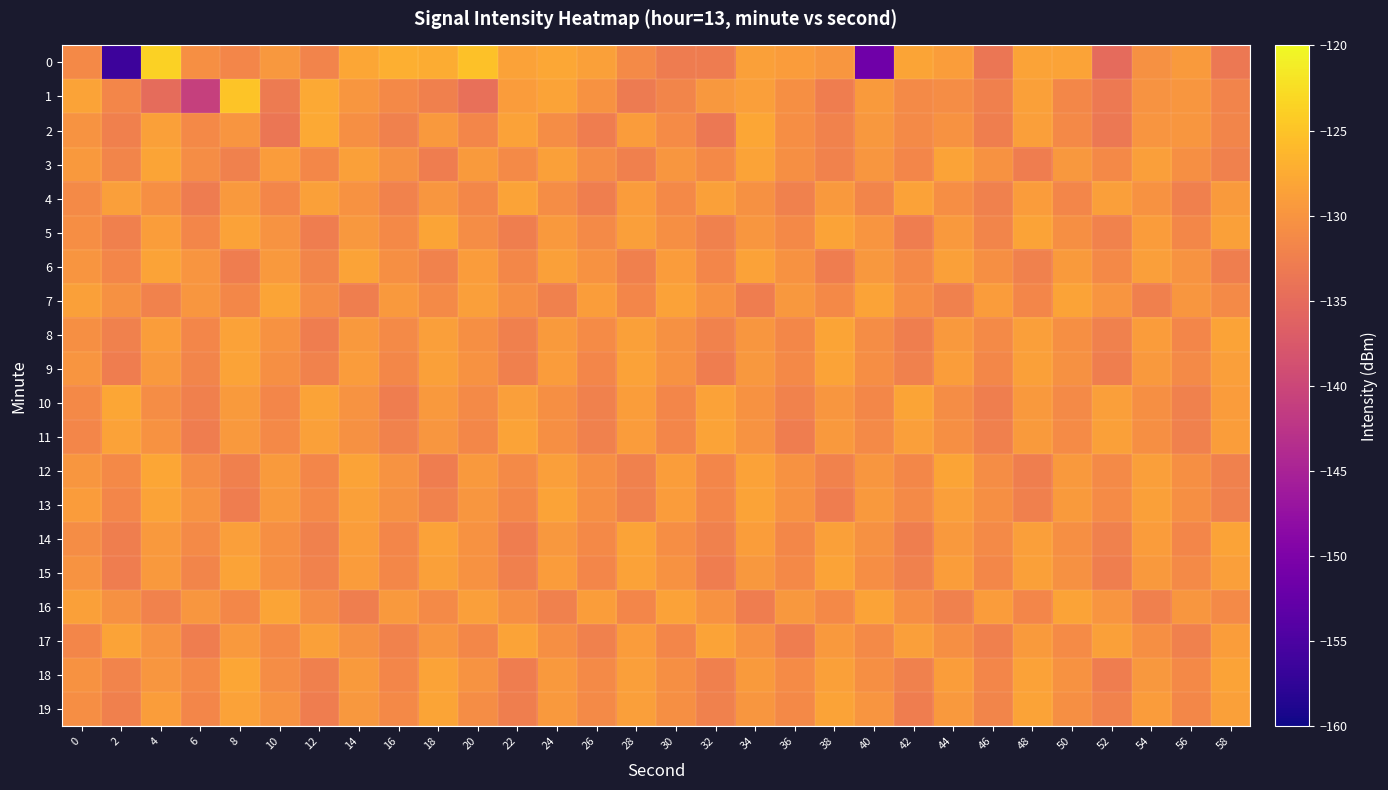

List the series in order of their peak value, lowest first.

4, 6, 9, 11, 13, 14, 15, 17, 3, 5, 7, 8, 16, 19, 10, 12, 18, 2, 1, 0